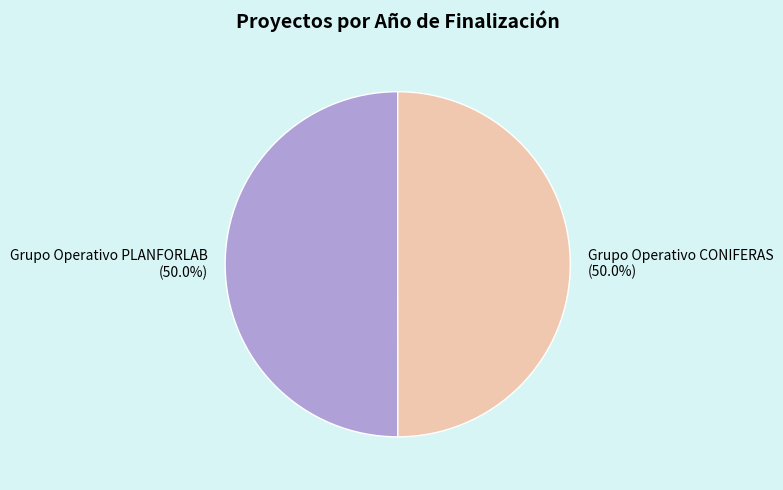

What is the ratio of the value at Grupo Operativo PLANFORLAB to the value at Grupo Operativo CONIFERAS?

1.0